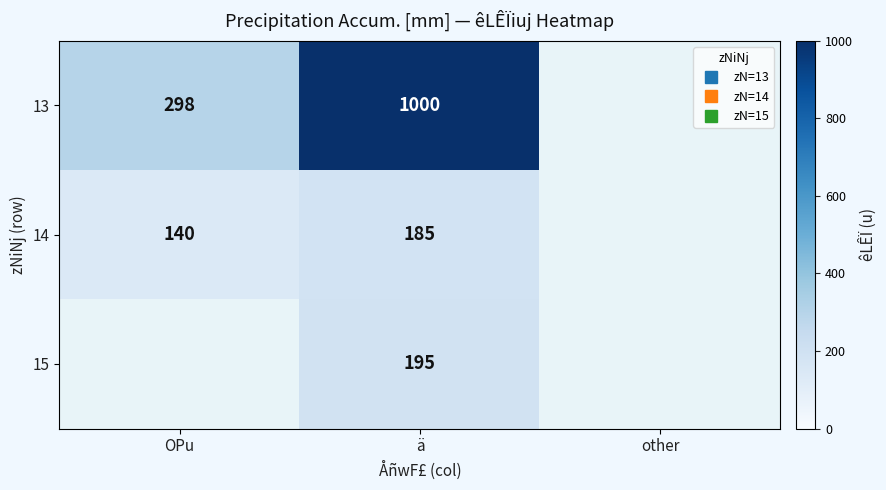

At which category is the sum across all series the highest?

ä